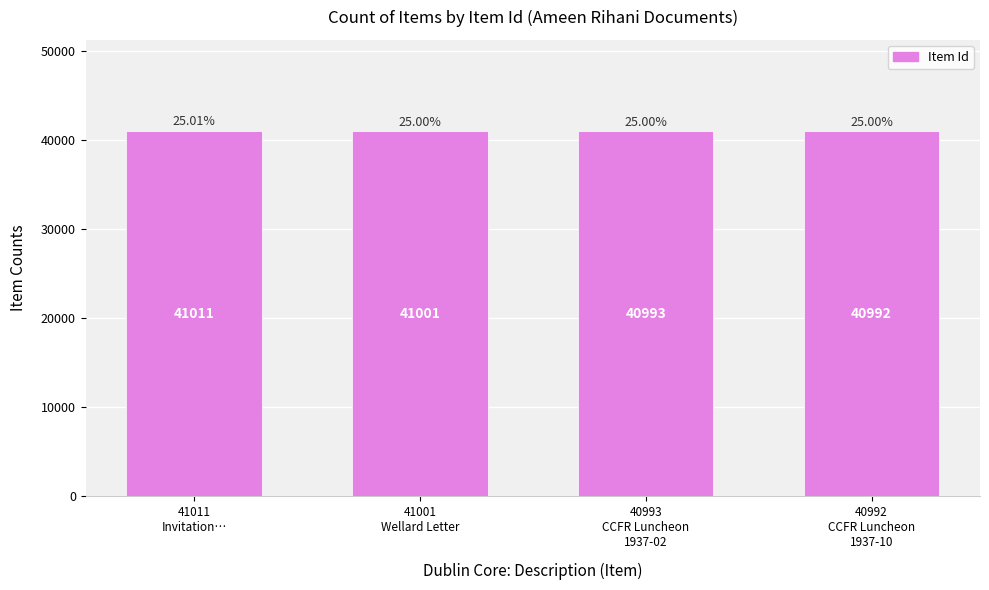

The value at 40993
CCFR Luncheon
1937-02 is 40993. True or false?

True